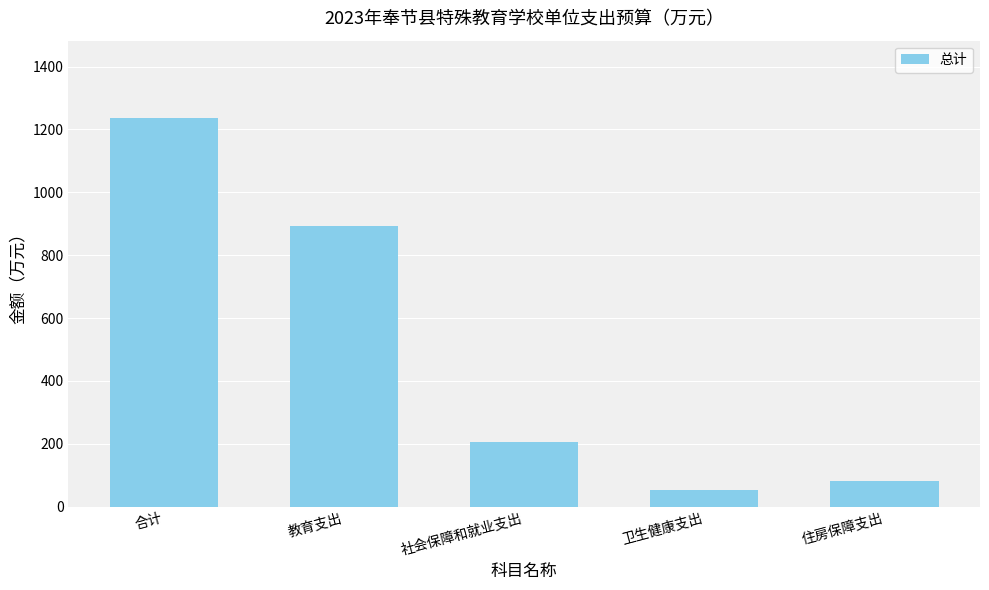

How many bars are there in total?

5